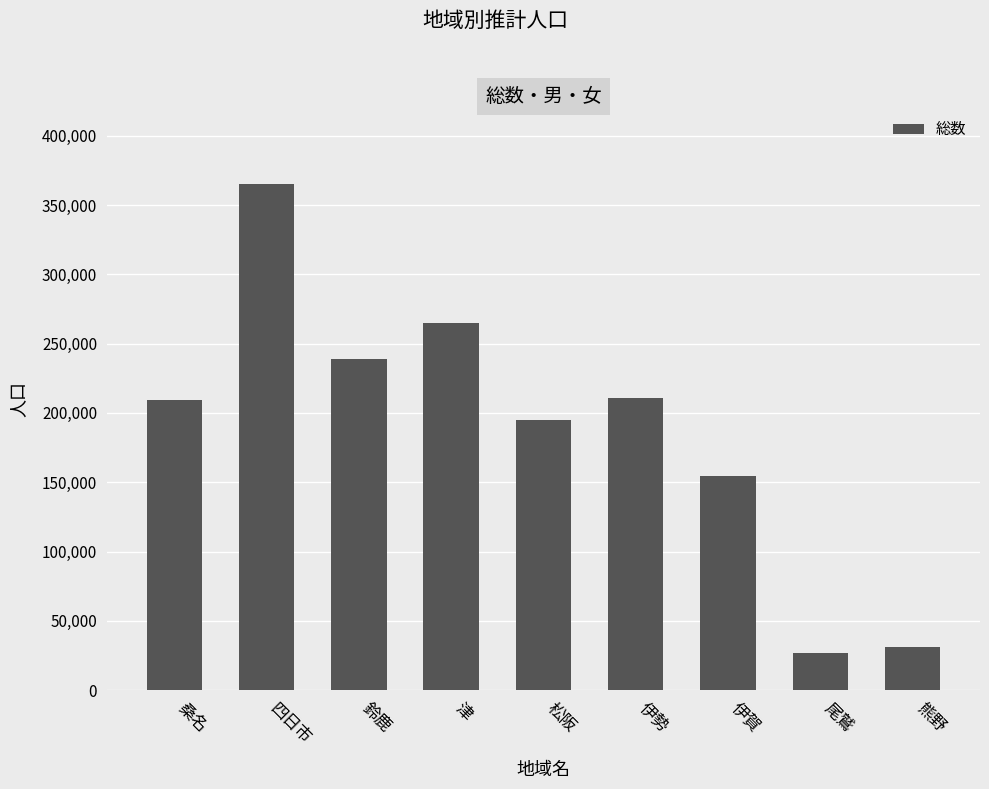

The chart shows a value of 264767 at 津. True or false?

True